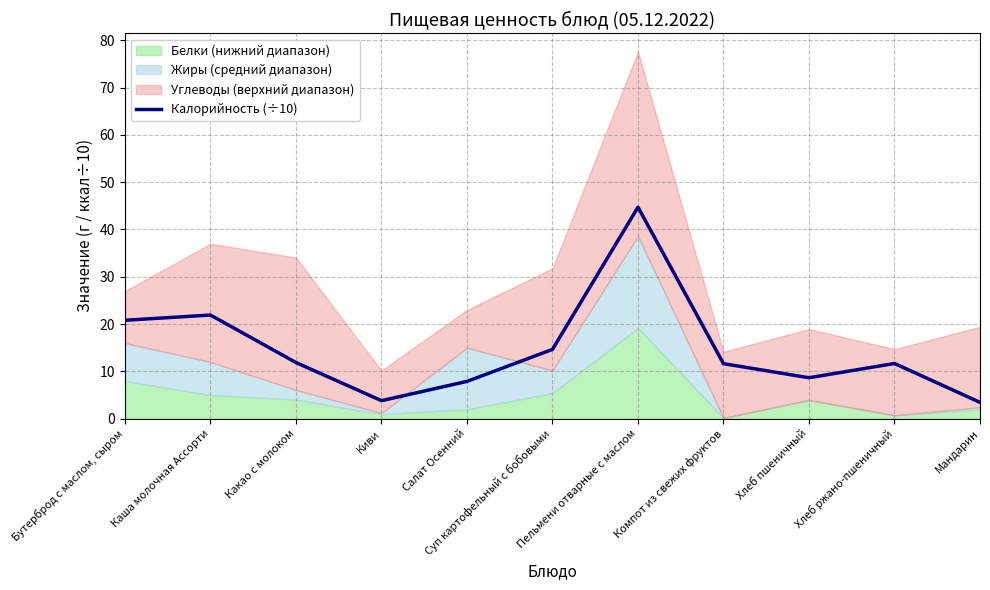

Where is the first local maximum?

Каша молочная Ассорти